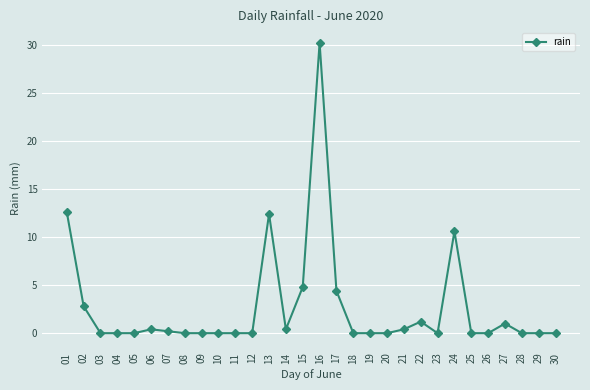

Reading left to right, list all the values displayed in this chart.

01=12.6	02=2.8	03=0.0	04=0.0	05=0.0	06=0.4	07=0.2	08=0.0	09=0.0	10=0.0	11=0.0	12=0.0	13=12.4	14=0.4	15=4.8	16=30.2	17=4.4	18=0.0	19=0.0	20=0.0	21=0.4	22=1.2	23=0.0	24=10.6	25=0.0	26=0.0	27=1.0	28=0.0	29=0.0	30=0.0